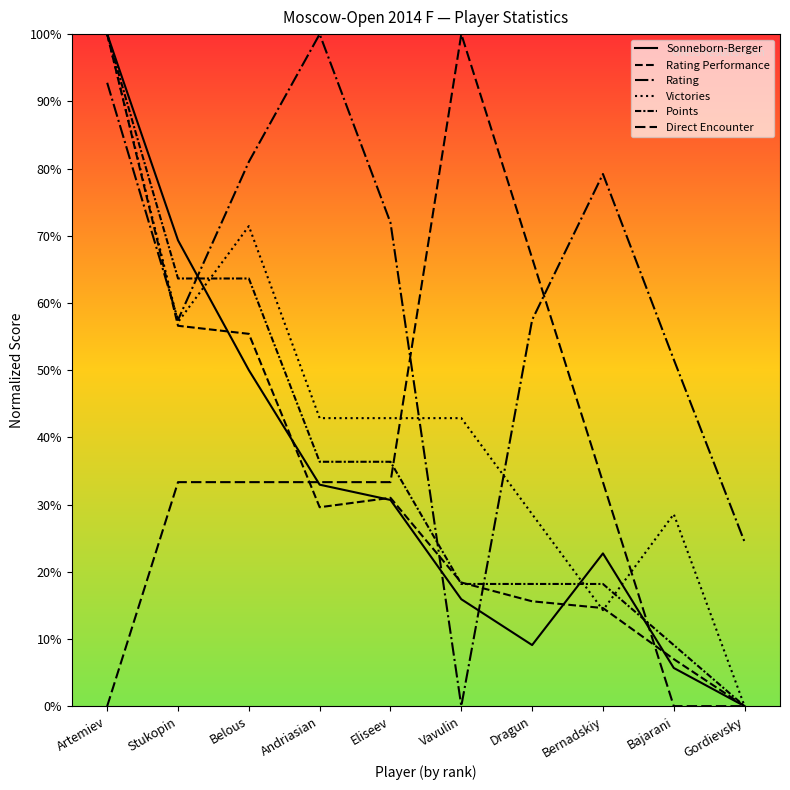

What is the average value of the Sonneborn-Berger series?

0.3